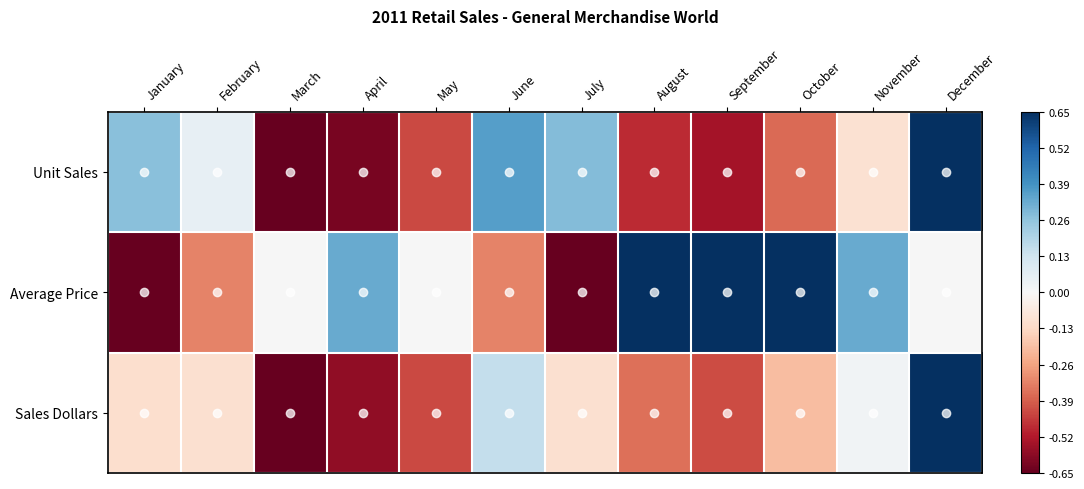

Reading right to left, list all the values displayed in this chart.

Unit Sales: December=1.0	November=-0.2	October=-0.6	September=-0.8	August=-0.7	July=0.4	June=0.6	May=-0.7	April=-1.0	March=-1.0	February=0.1	January=0.4
Average Price: December=0.0	November=0.5	October=1.0	September=1.0	August=1.0	July=-1.0	June=-0.5	May=0.0	April=0.5	March=0.0	February=-0.5	January=-1.0
Sales Dollars: December=1.0	November=0.0	October=-0.3	September=-0.6	August=-0.6	July=-0.2	June=0.2	May=-0.7	April=-0.9	March=-1.0	February=-0.2	January=-0.2